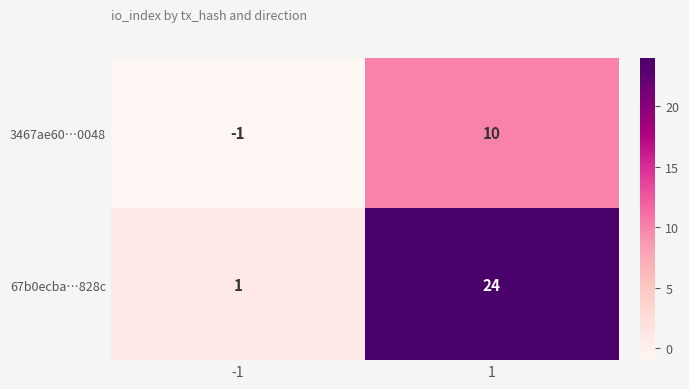

Which series changed the most between -1 and 1?

67b0ecba…828c